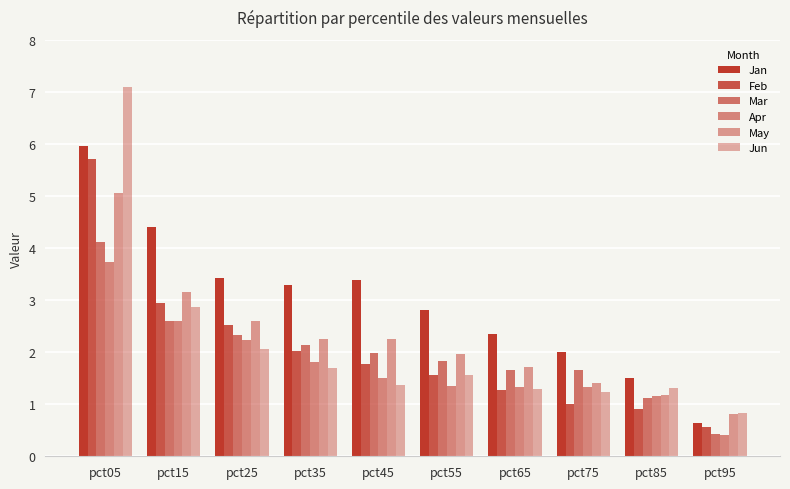

Does the chart contain stacked bars?

No